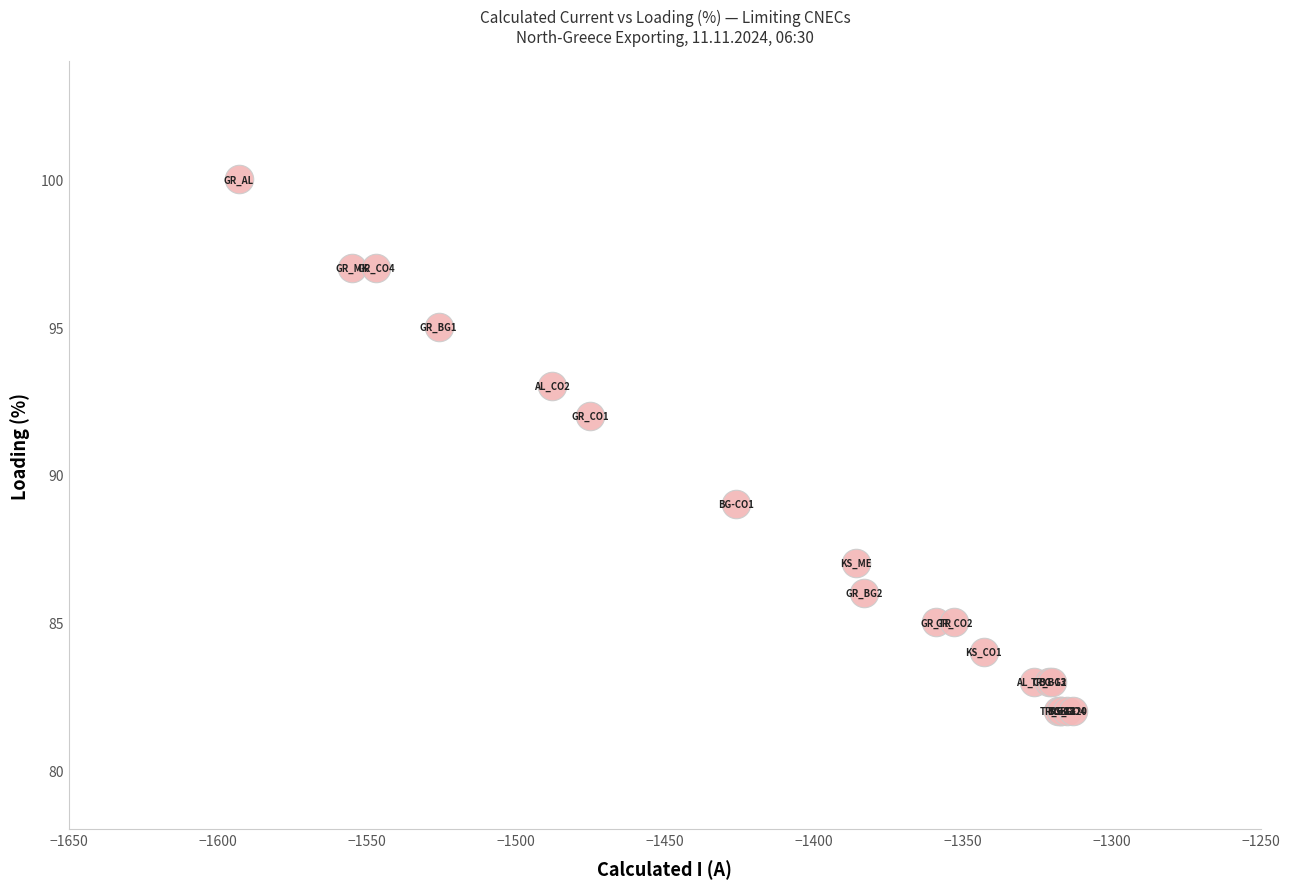

What Y value in the scatter plot is closest to 91?

92